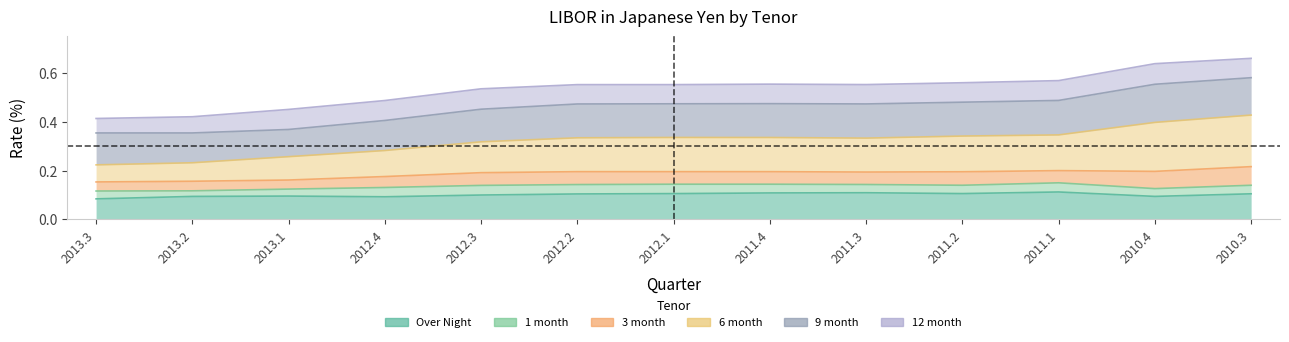

Reading left to right, extract all data points from this chart.

Over Night: 0.1	0.1	0.1	0.1	0.1	0.1	0.1	0.1	0.1	0.1	0.1	0.1	0.1
1 month: 0.1	0.1	0.1	0.1	0.1	0.1	0.1	0.1	0.1	0.1	0.1	0.1	0.1
3 month: 0.2	0.2	0.2	0.2	0.2	0.2	0.2	0.2	0.2	0.2	0.2	0.2	0.2
6 month: 0.2	0.2	0.3	0.3	0.3	0.3	0.3	0.3	0.3	0.3	0.3	0.4	0.4
9 month: 0.4	0.4	0.4	0.4	0.5	0.5	0.5	0.5	0.5	0.5	0.5	0.6	0.6
12 month: 0.4	0.4	0.5	0.5	0.5	0.6	0.6	0.6	0.6	0.6	0.6	0.6	0.7